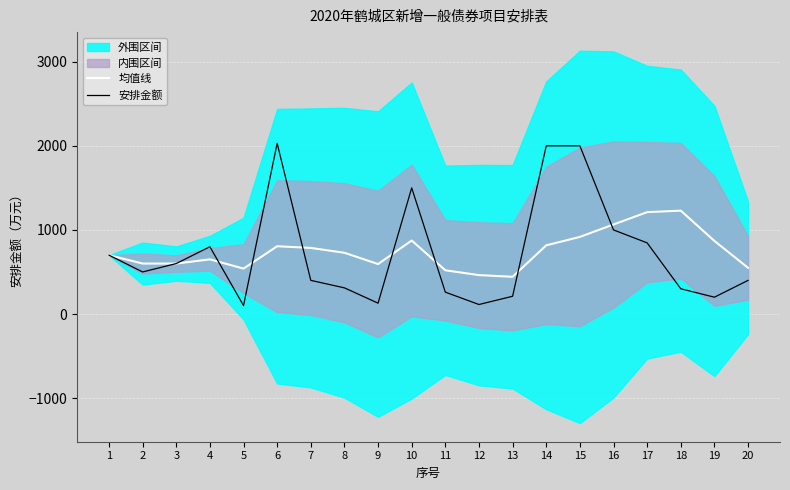

What is the lowest value of the 安排金额 series?

100.0